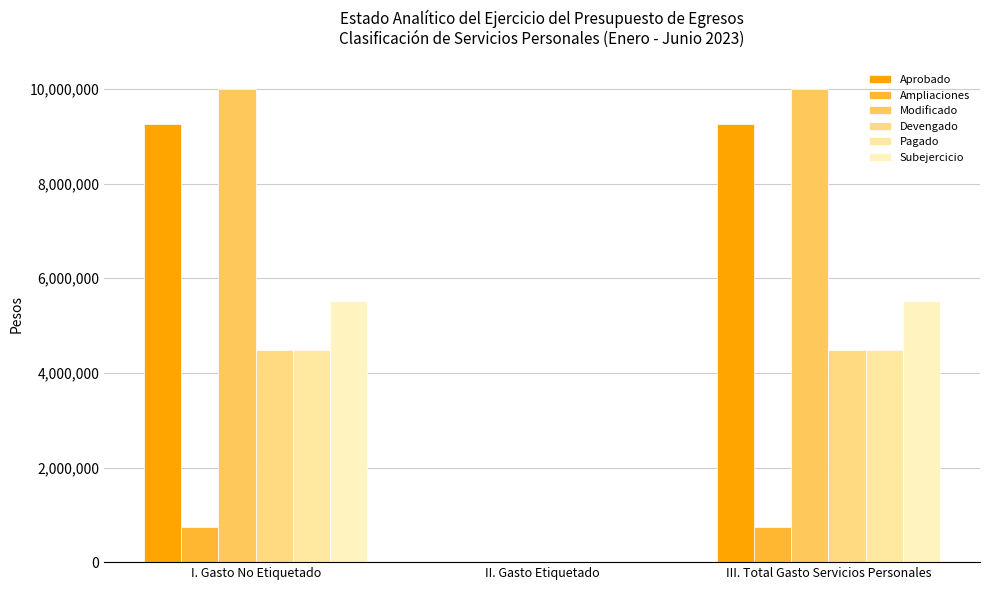

How many groups of bars are there?

3